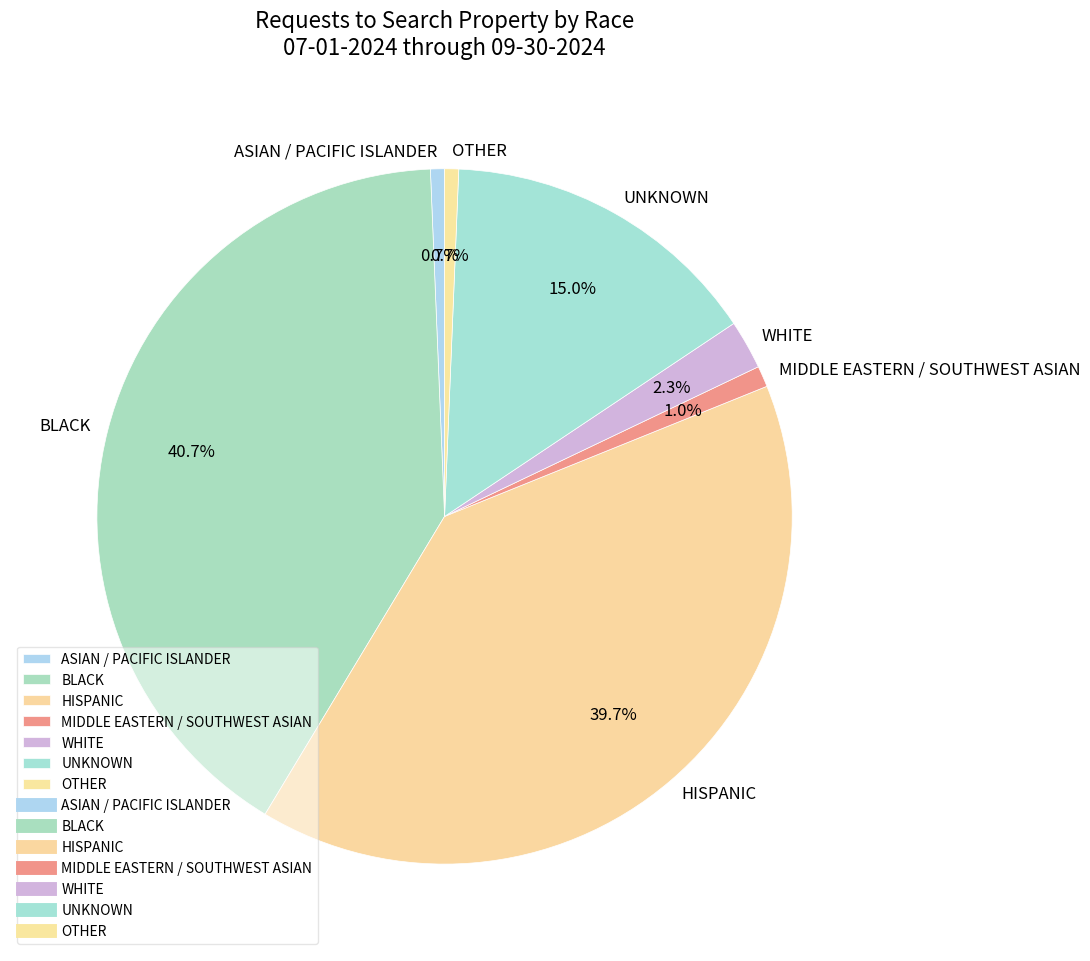

To the nearest percent, what percentage of the pie is ASIAN / PACIFIC ISLANDER?

1%